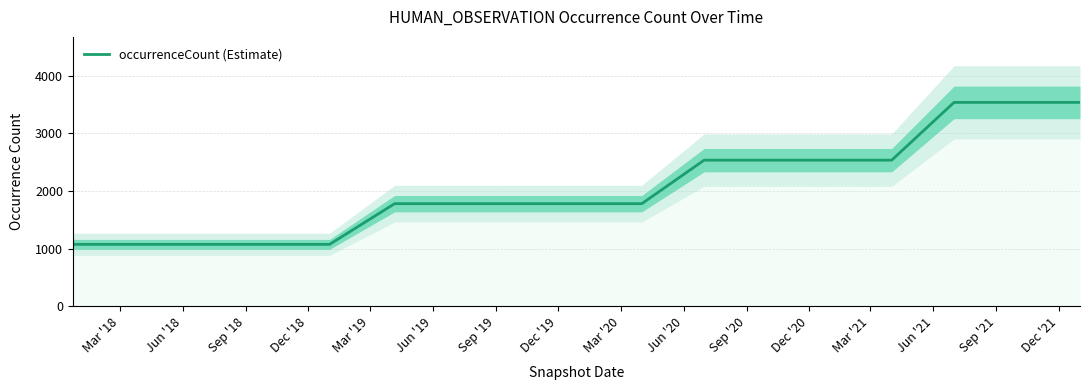

What is the difference between the maximum and minimum values?

2467